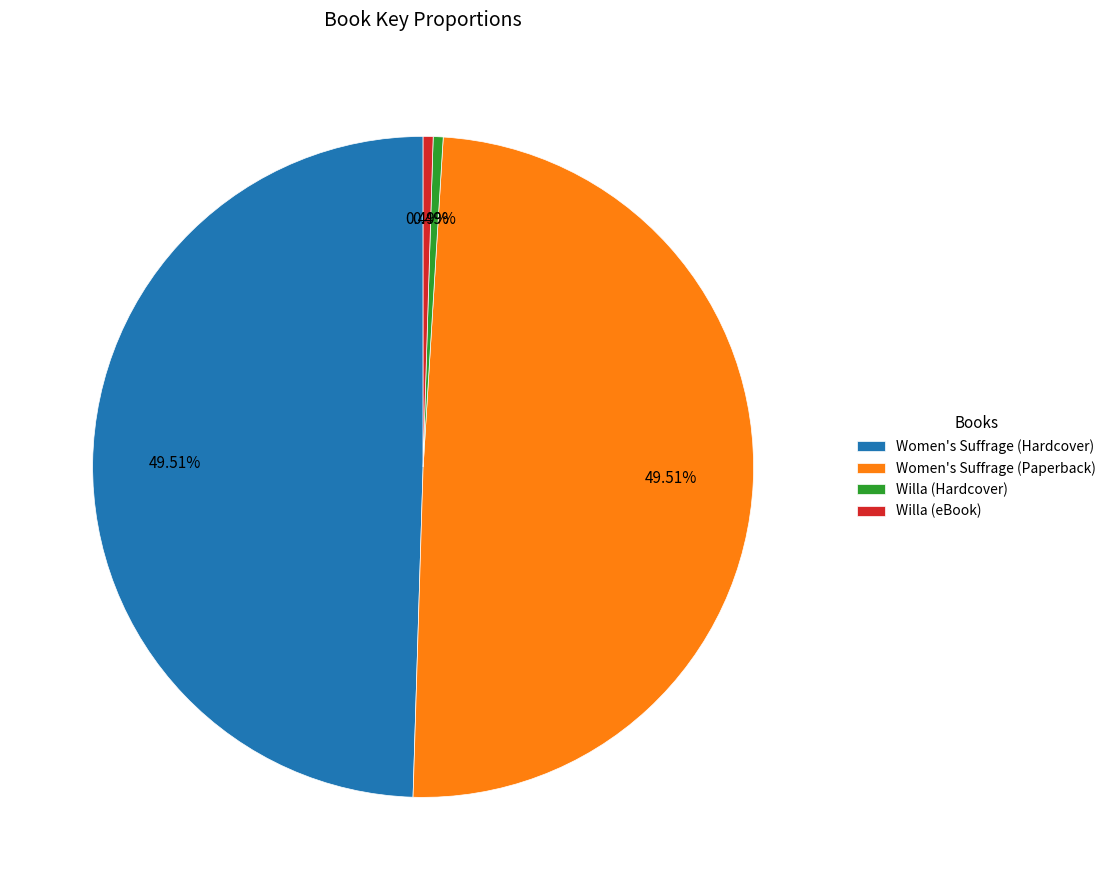

Combined, do Willa (Hardcover) and Willa (eBook) account for over 50%?

No